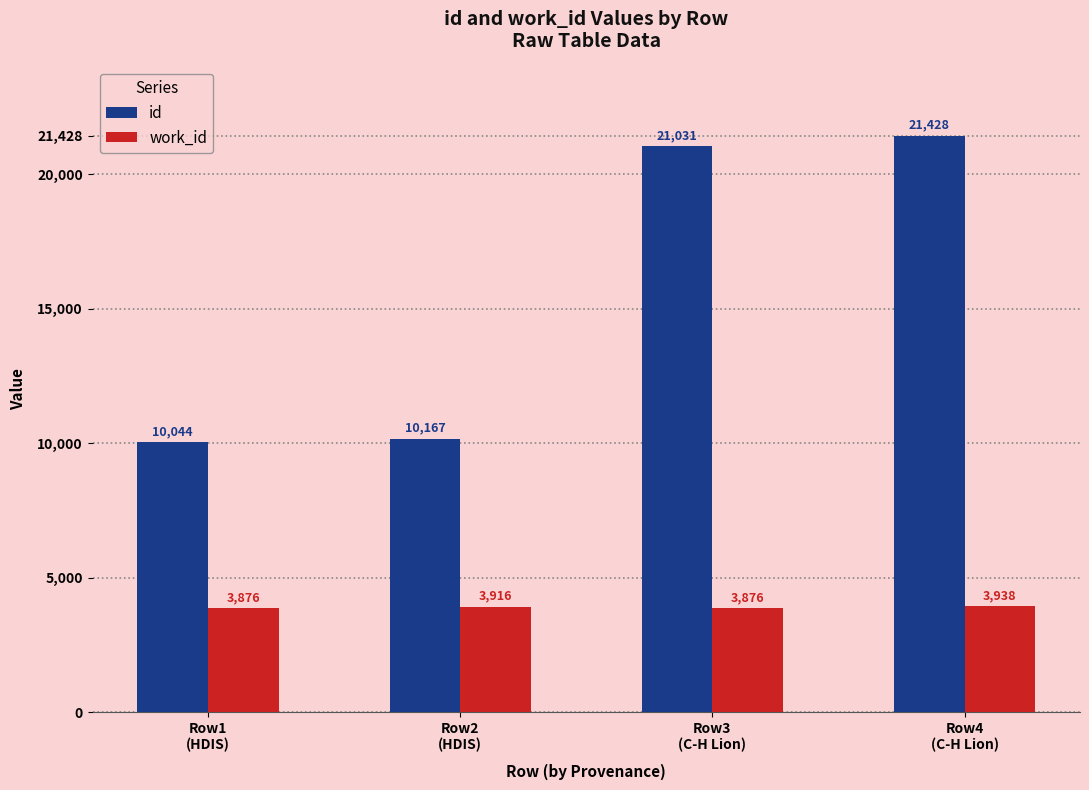

What is the label of the 4th bar from the right?

Row1
(HDIS)